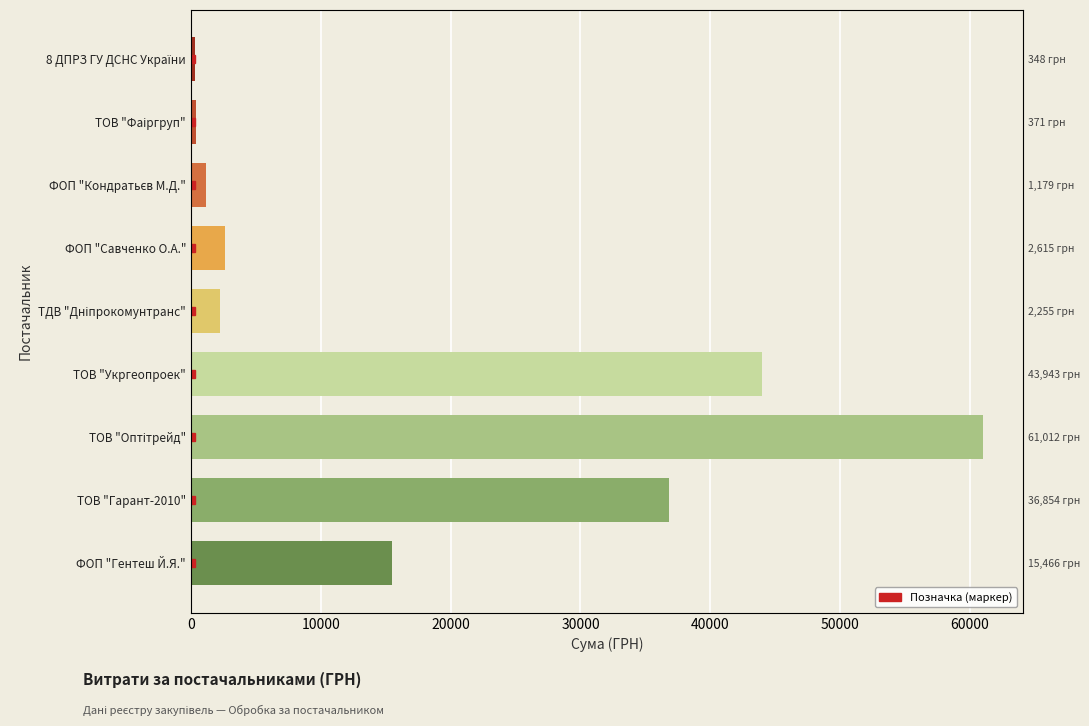

What is the difference between the maximum and minimum values?

60663.8